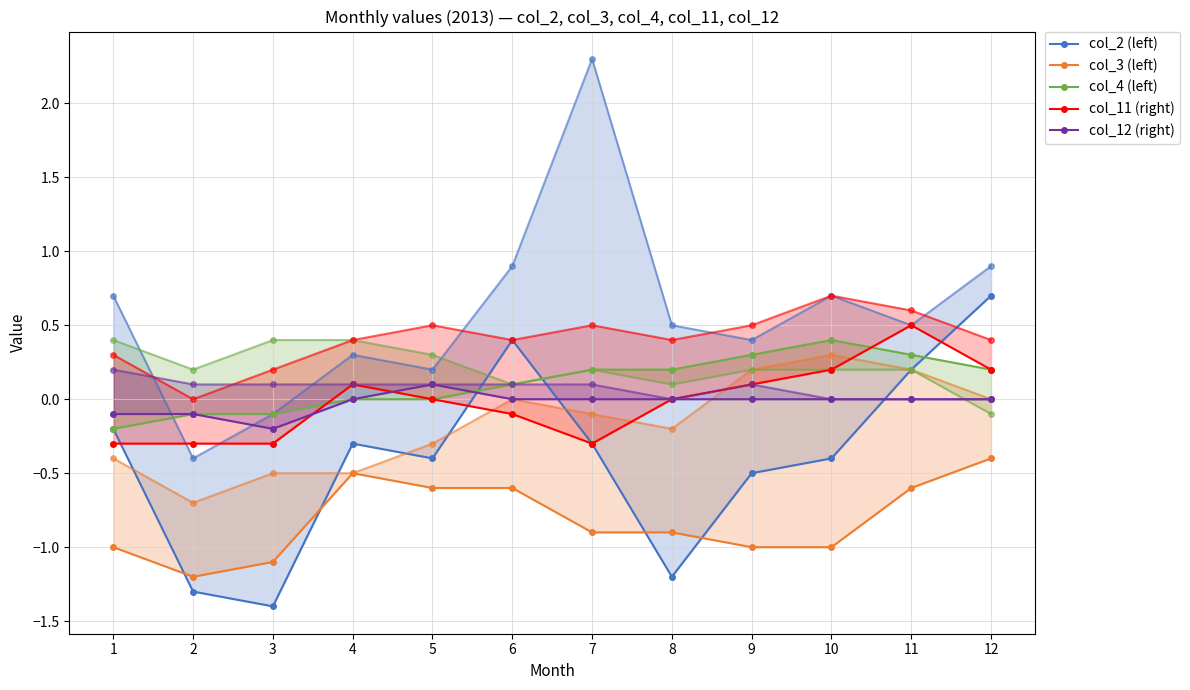

The value of col_2 (left) at 11 is 0.2. True or false?

True